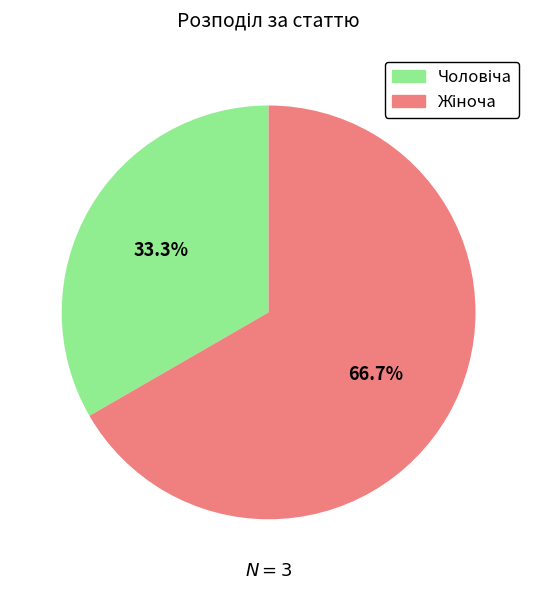

To the nearest percent, what is the difference between the largest and smallest slice percentages?

33%